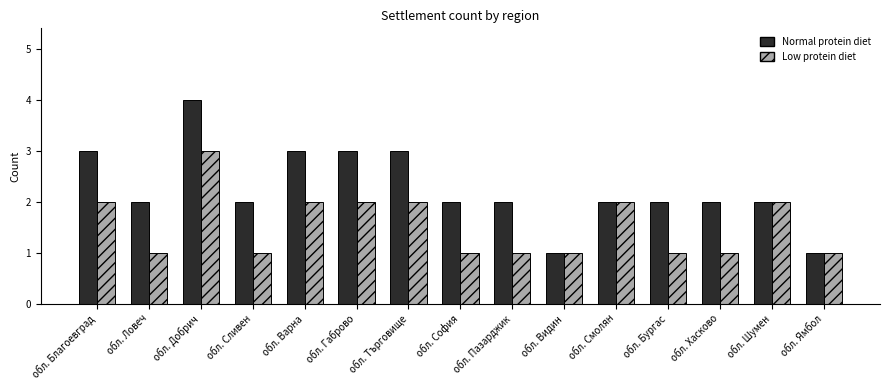

What is the minimum value shown in the chart?

1